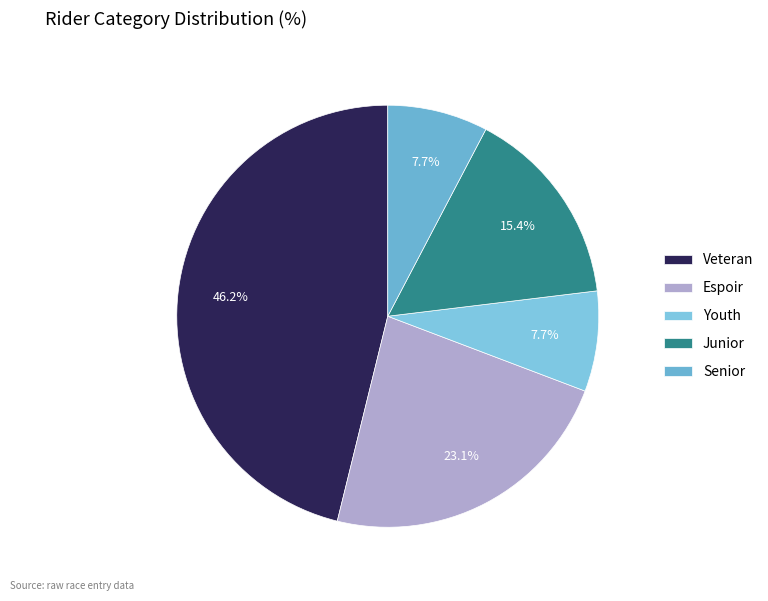

How many slices are in this pie chart?

5